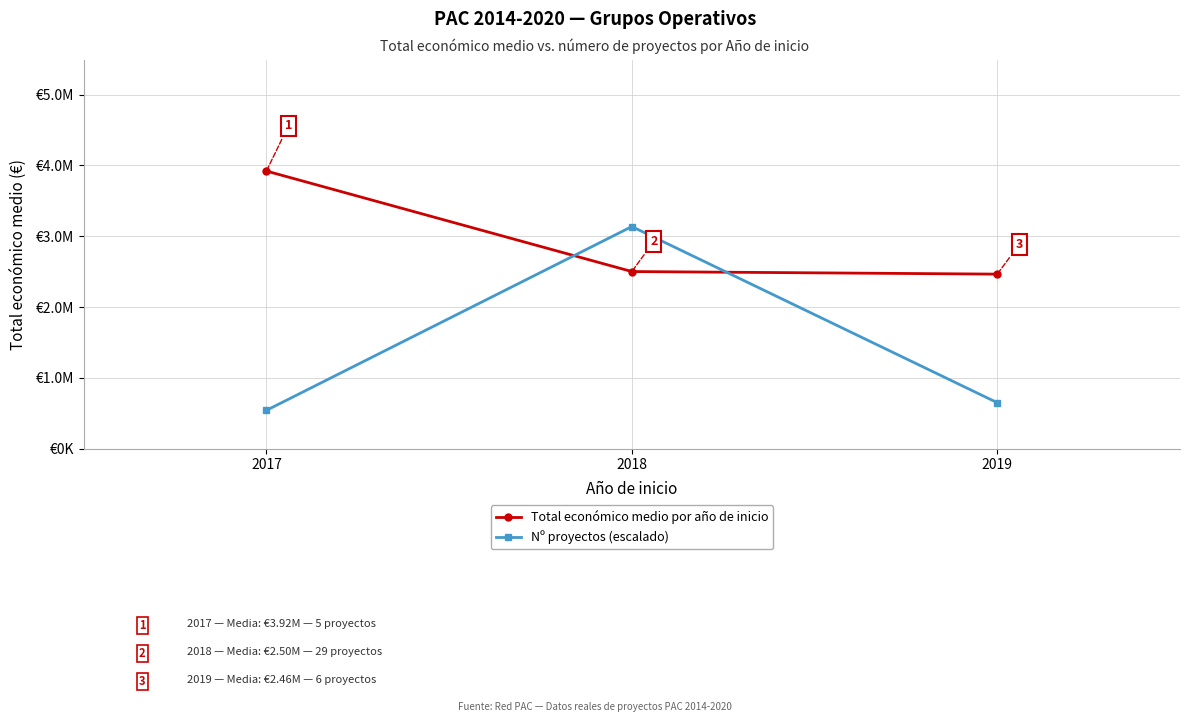

What is the difference between the Nº proyectos (escalado) values at 2018 and 2019?

2487464.3